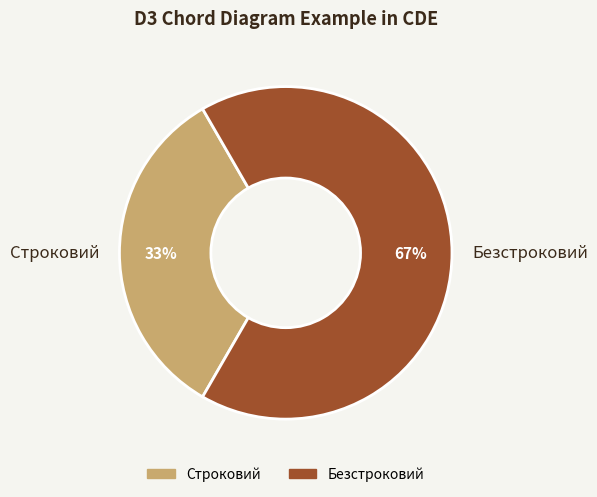

Do Строковий and Безстроковий together represent more than half of the pie?

Yes